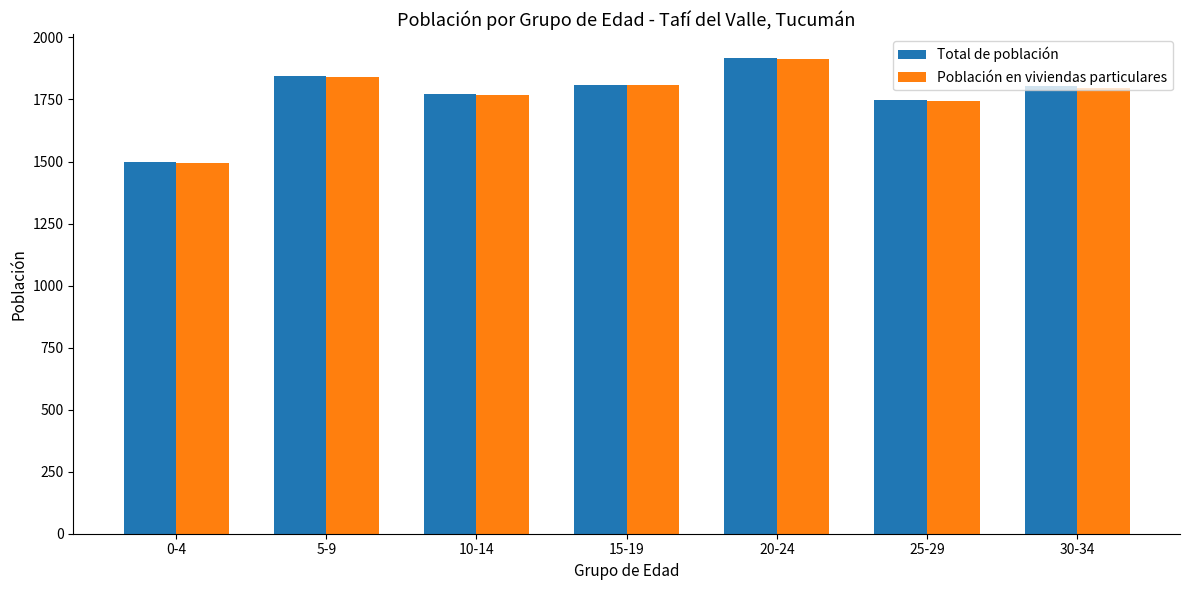

Read the Total de población value at 0-4.

1498